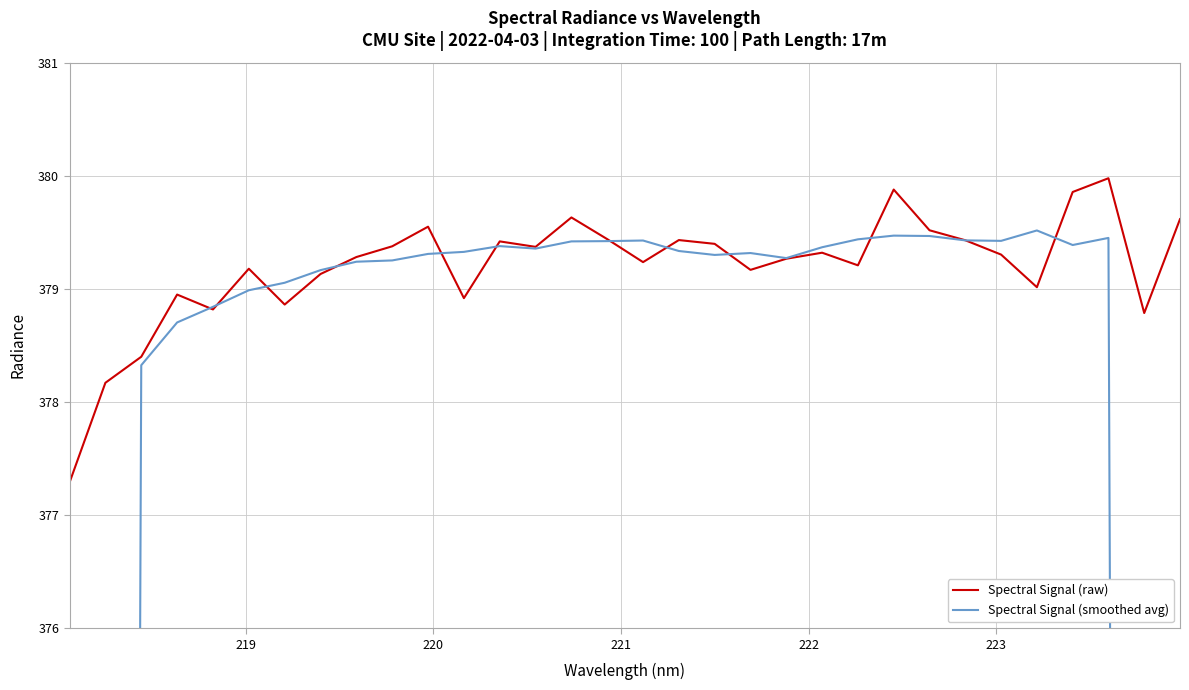

How many times do Spectral Signal (raw) and Spectral Signal (smoothed avg) cross each other?

12